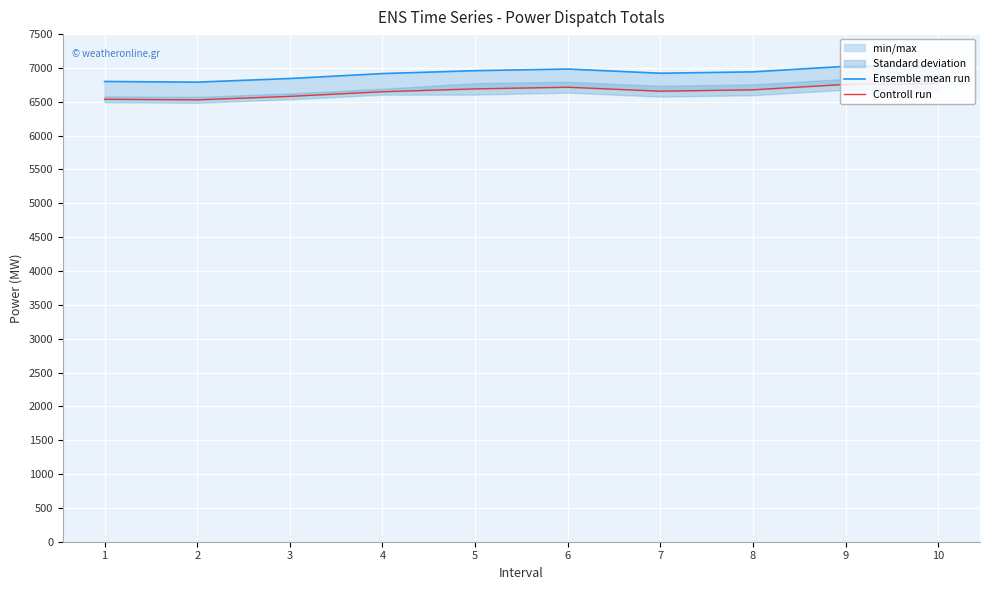

The value of Ensemble mean run at 3 is 3190.4. True or false?

False